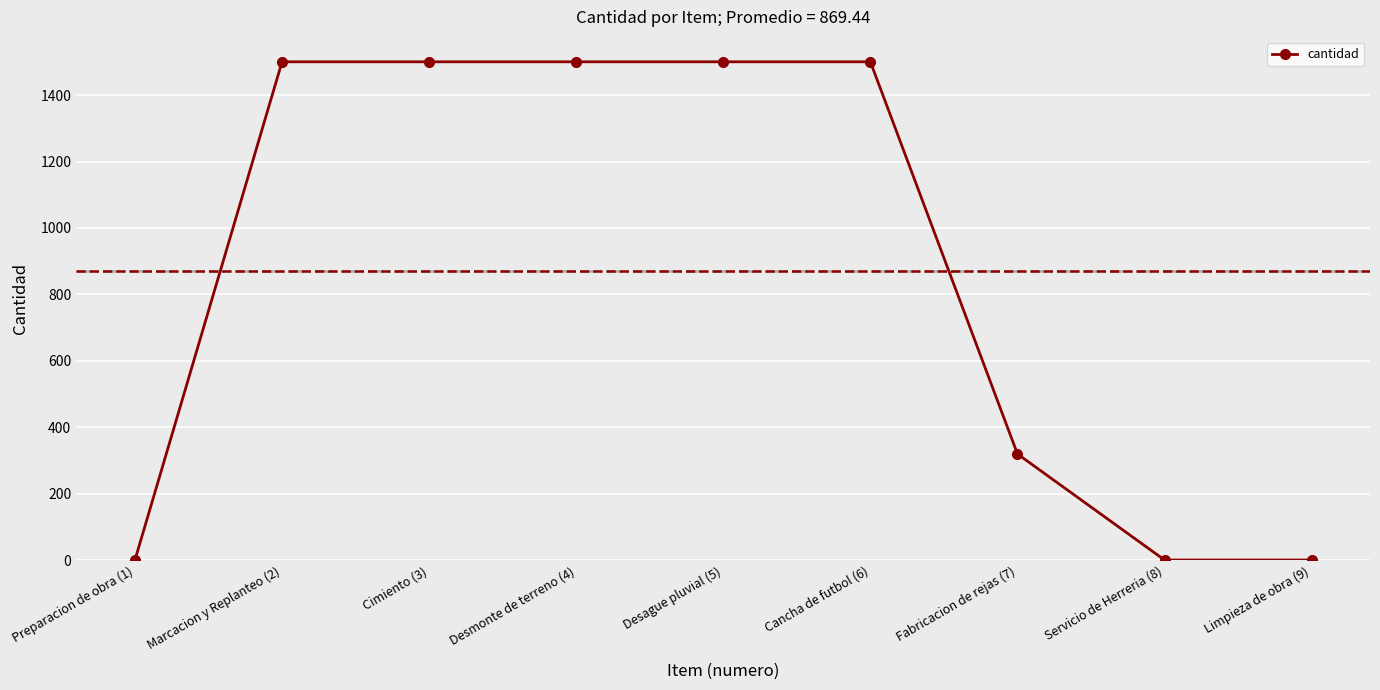

What is the sum of all values?

7823